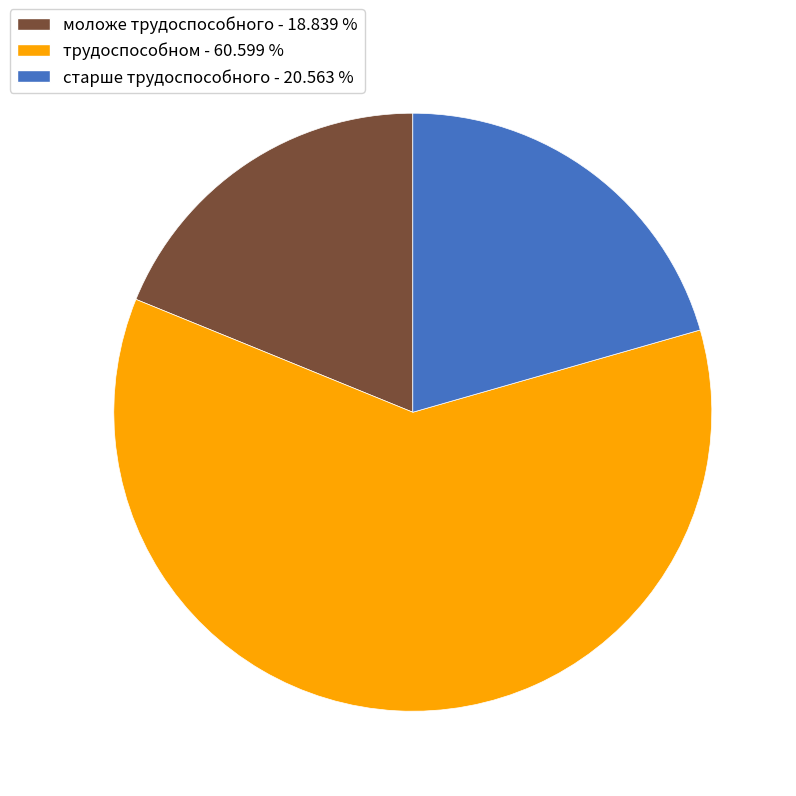

Count the number of slices in the pie.

3